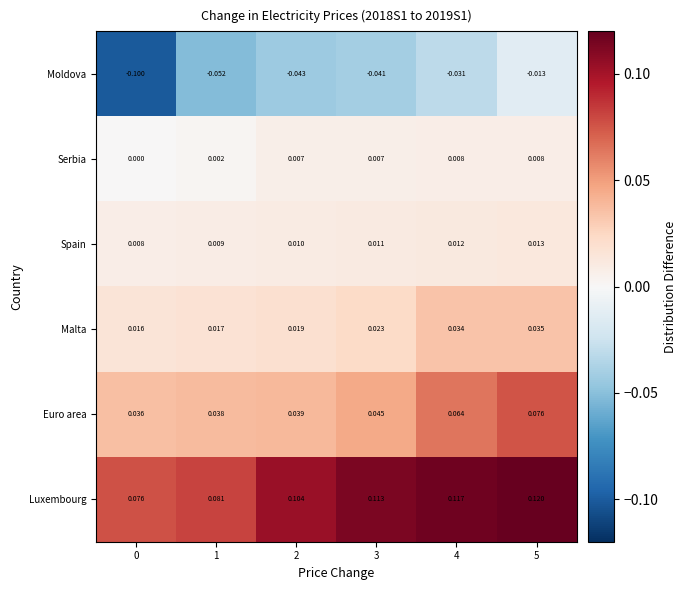

What is the total value across all series at 5?

0.2